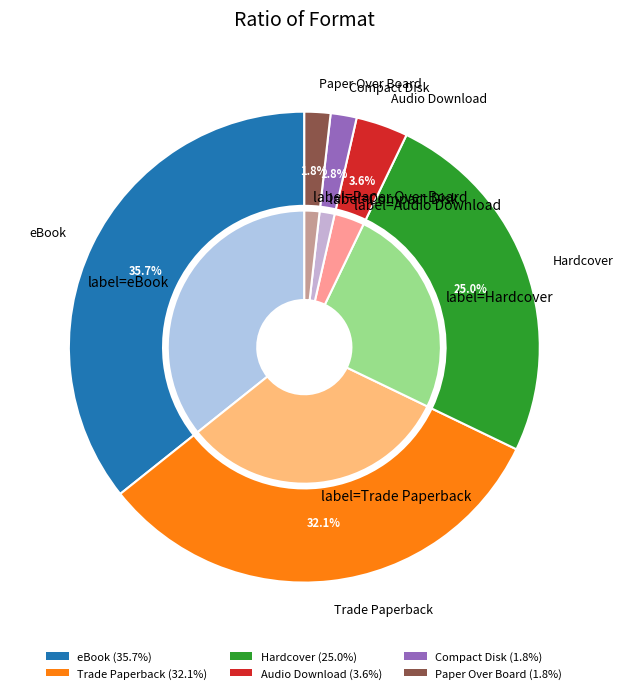

How many segments does this pie chart have?

6